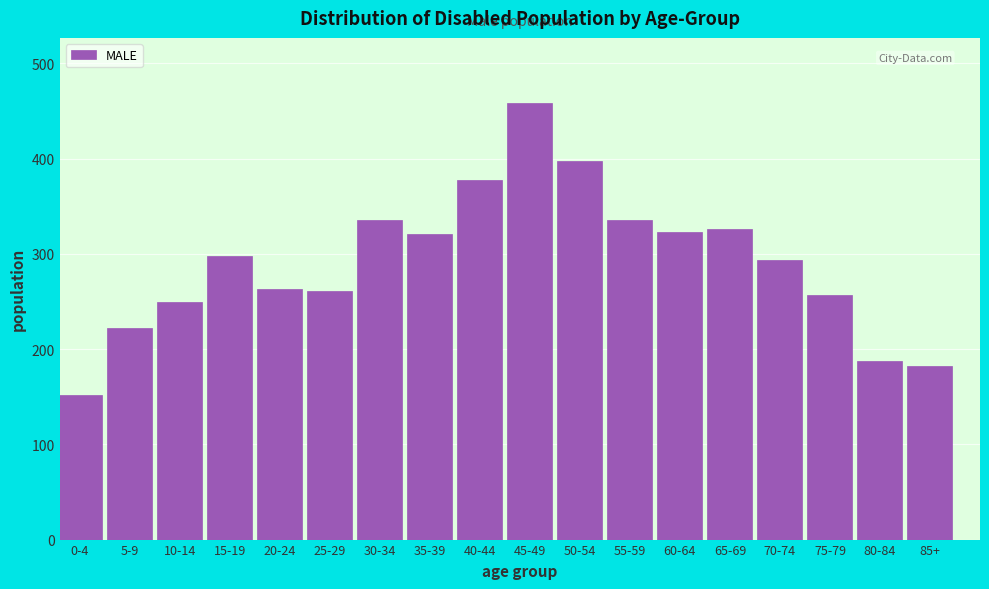

What is the ratio of the value at 65-69 to the value at 5-9?

1.5